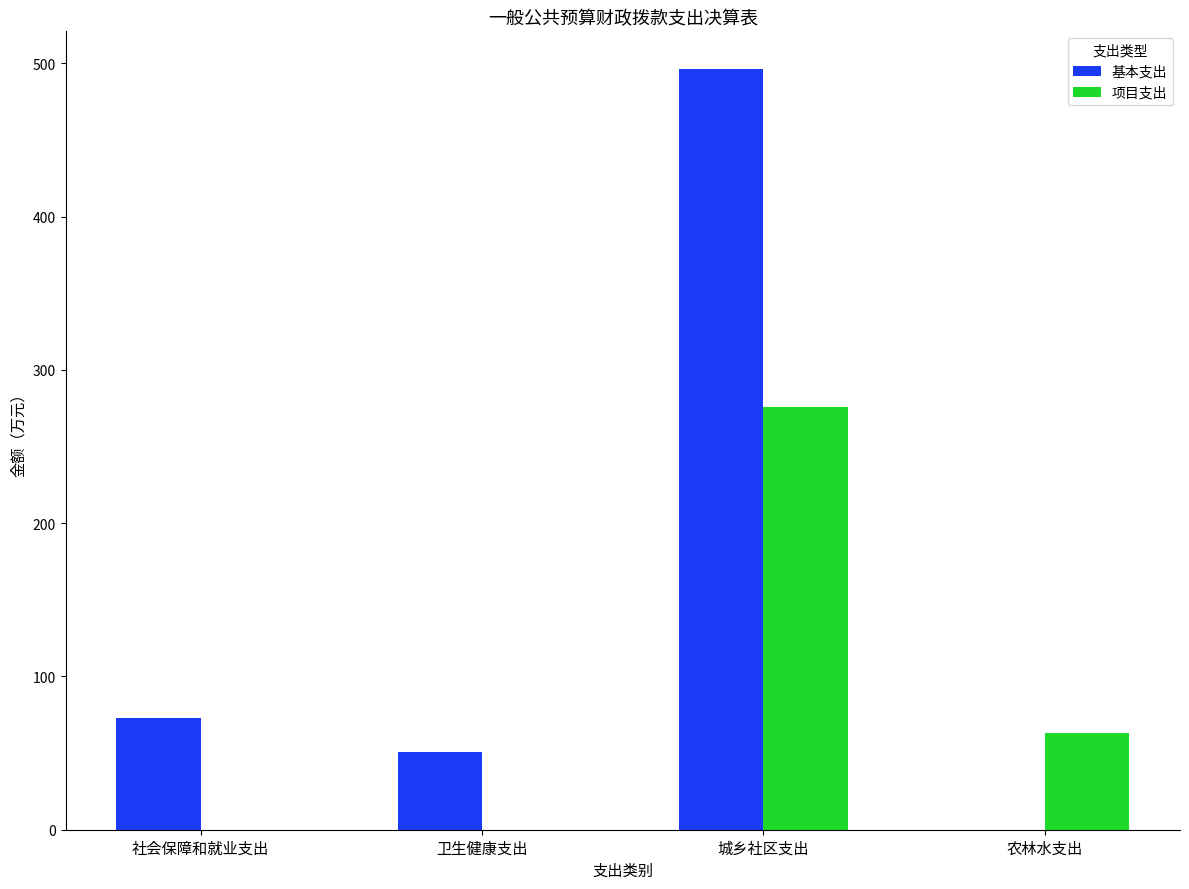

Are the bars grouped side by side (vs. stacked)?

Yes